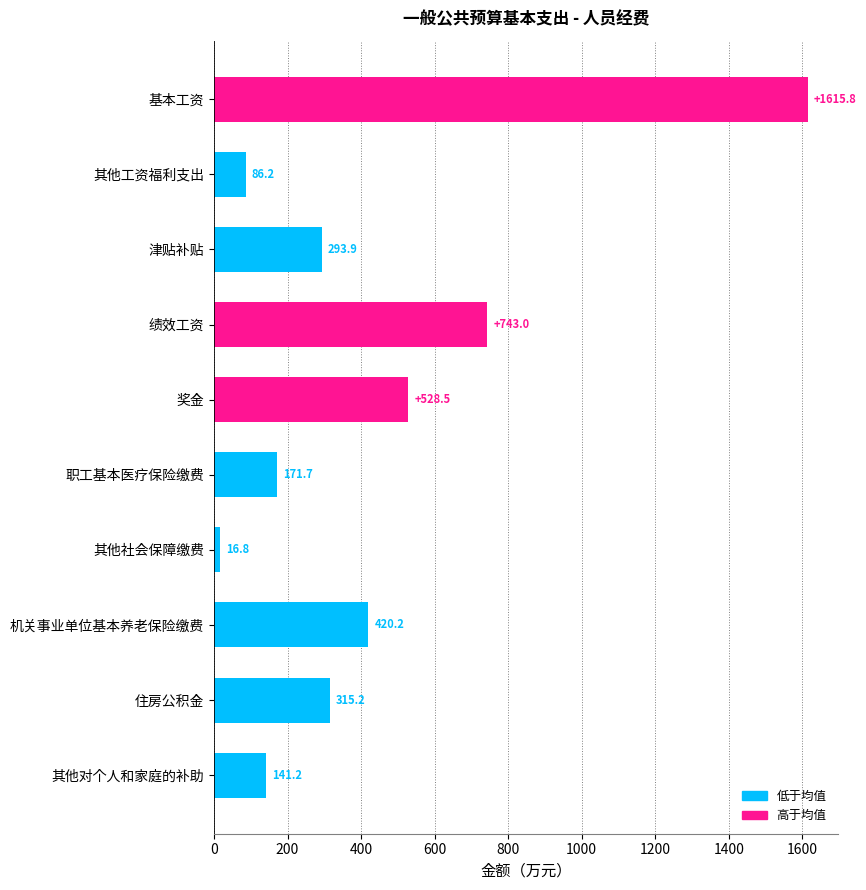

Reading top to bottom, transcribe all the data shown in this chart.

1615.8	86.2	293.9	743.0	528.5	171.7	16.8	420.2	315.2	141.2